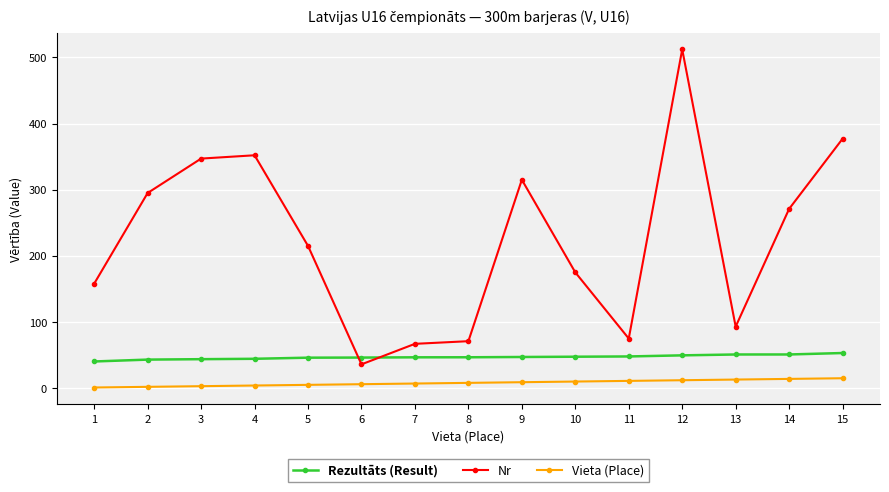

True or false: Vieta (Place) and Rezultāts (Result) intersect in this chart.

False